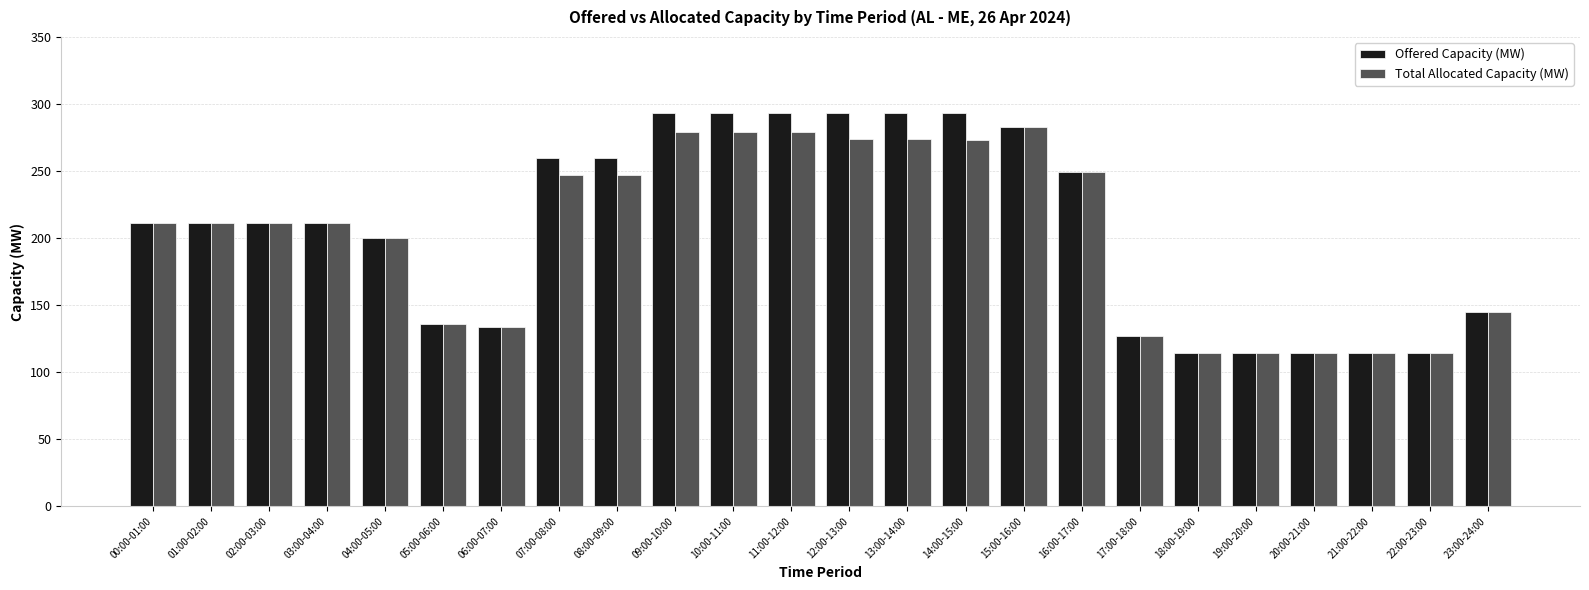

What is the label of the 3rd bar from the right?

21:00-22:00